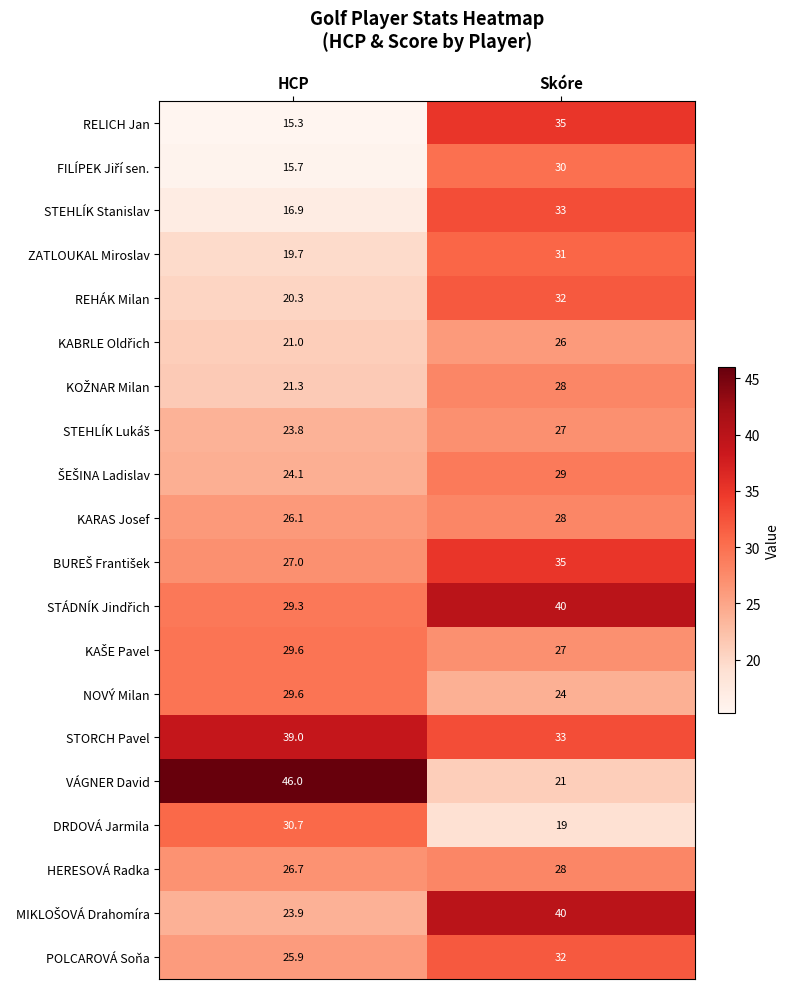

What is the difference between the REHÁK Milan values at Skóre and HCP?

11.7